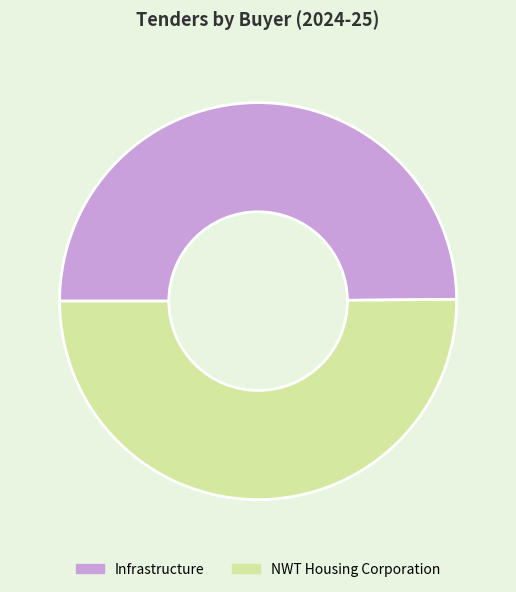

True or false: Infrastructure accounts for 36% of the total.

False